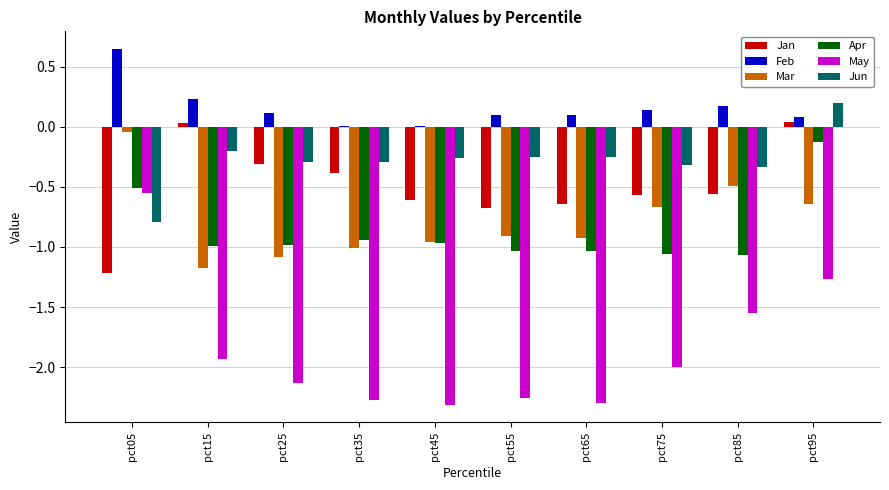

Is it true that Jun equals -0.3 at pct75?

True